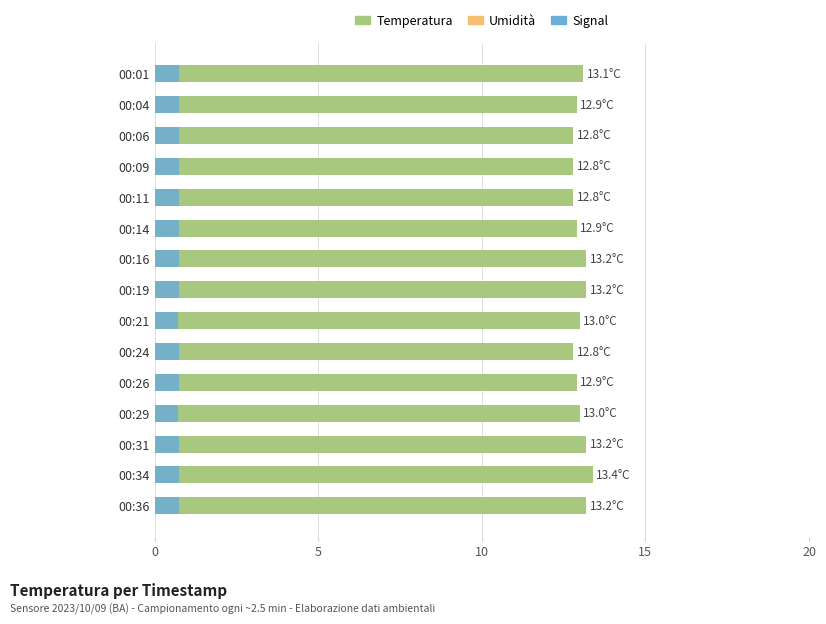

Which series has the widest spread of values?

Temperatura